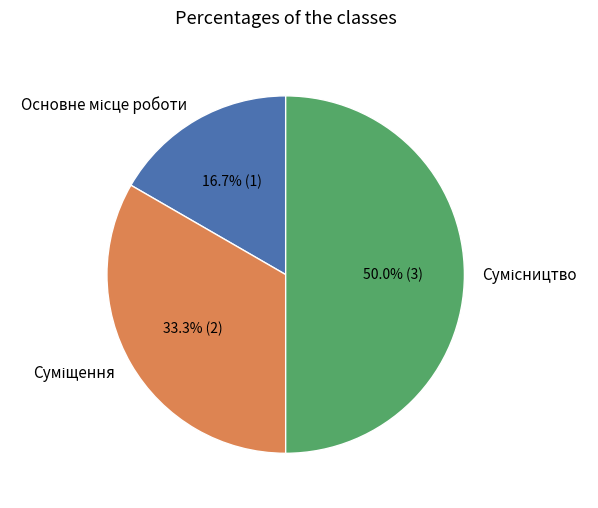

Count the number of slices in the pie.

3